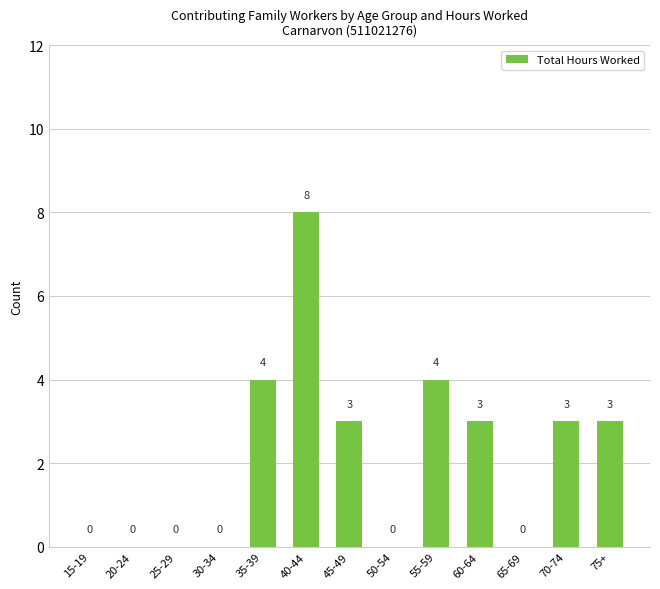

What is the maximum value shown in the chart?

8